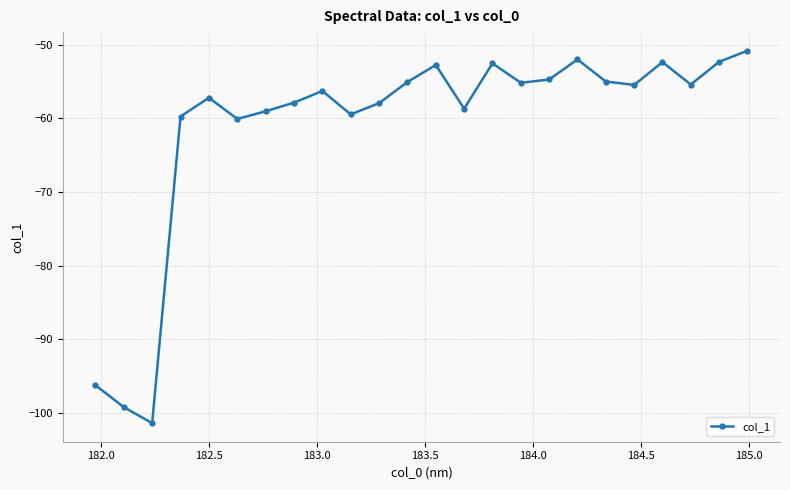

What is the maximum value shown in the chart?

-50.8